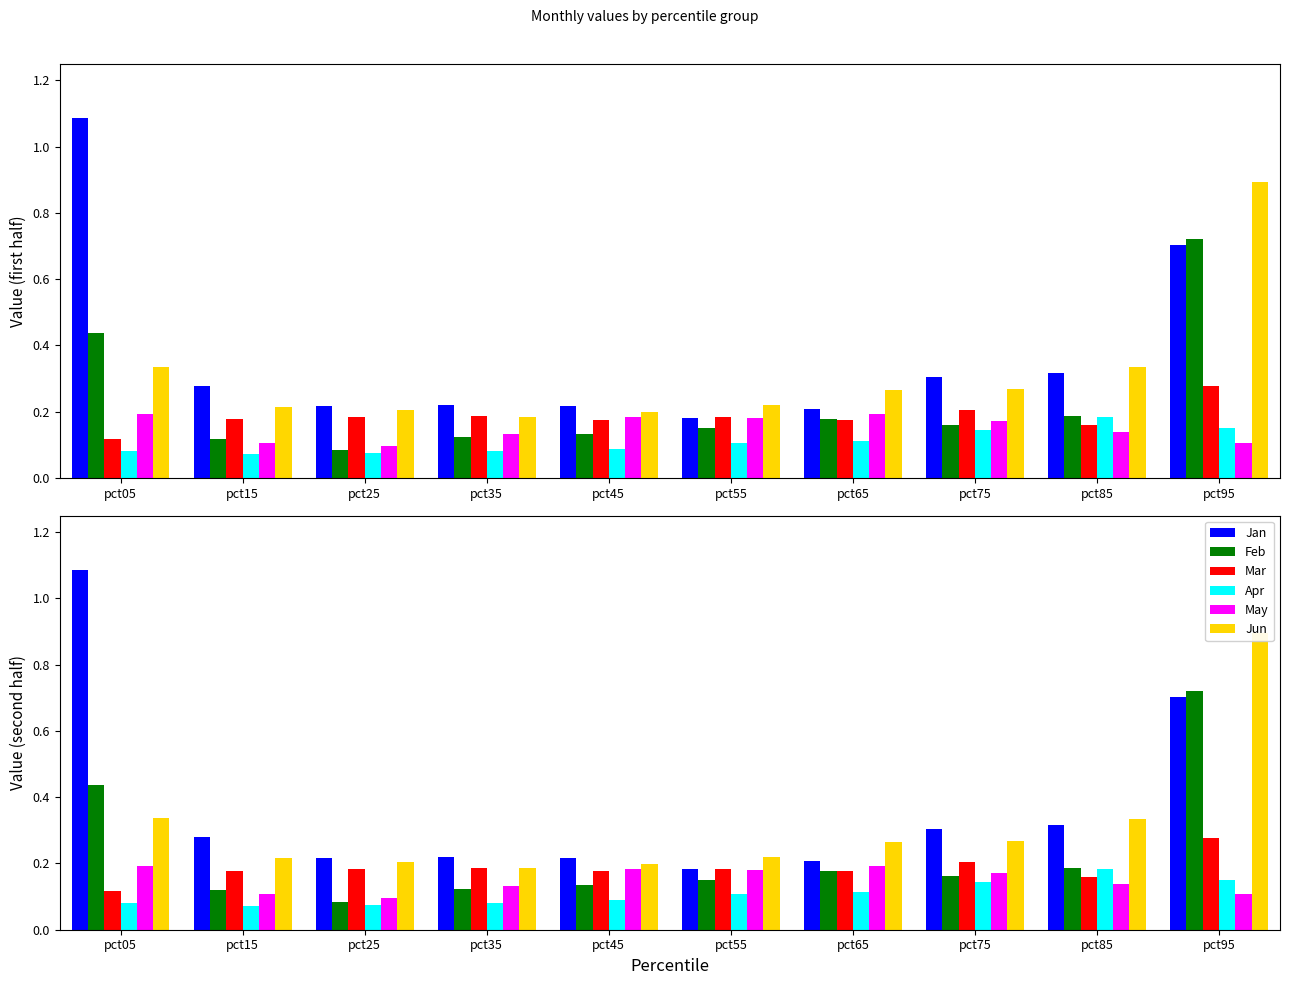

What is the minimum value shown in the chart?

0.1